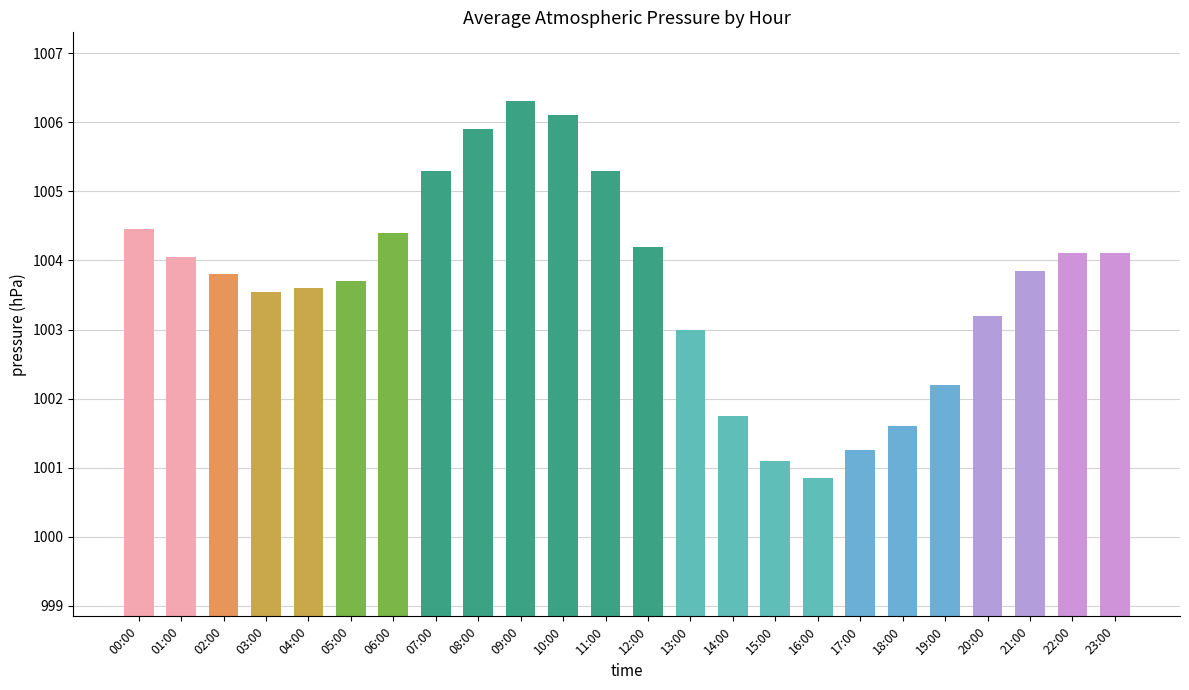

What is the label of the 17th bar from the left?

16:00